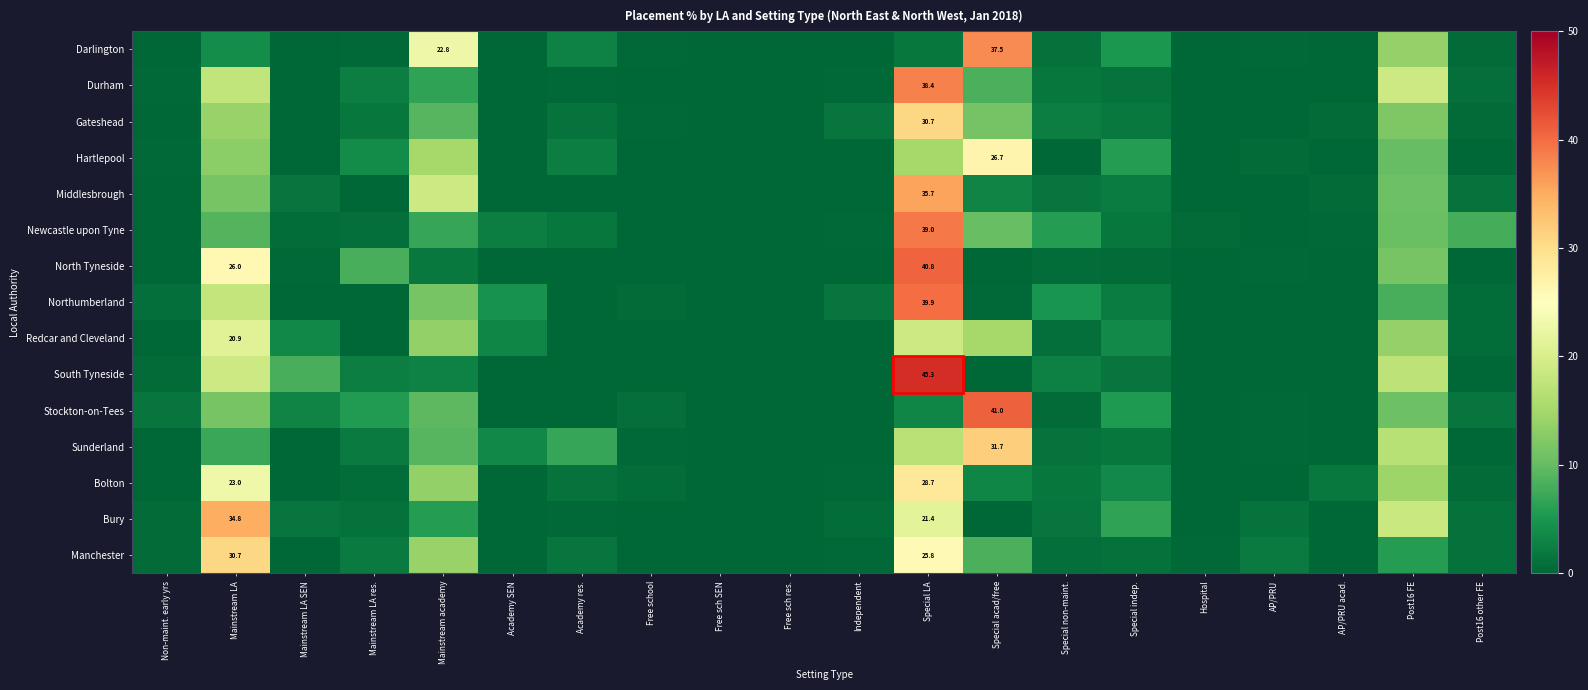

What is the total value across all series at Special non-maint.?

26.7